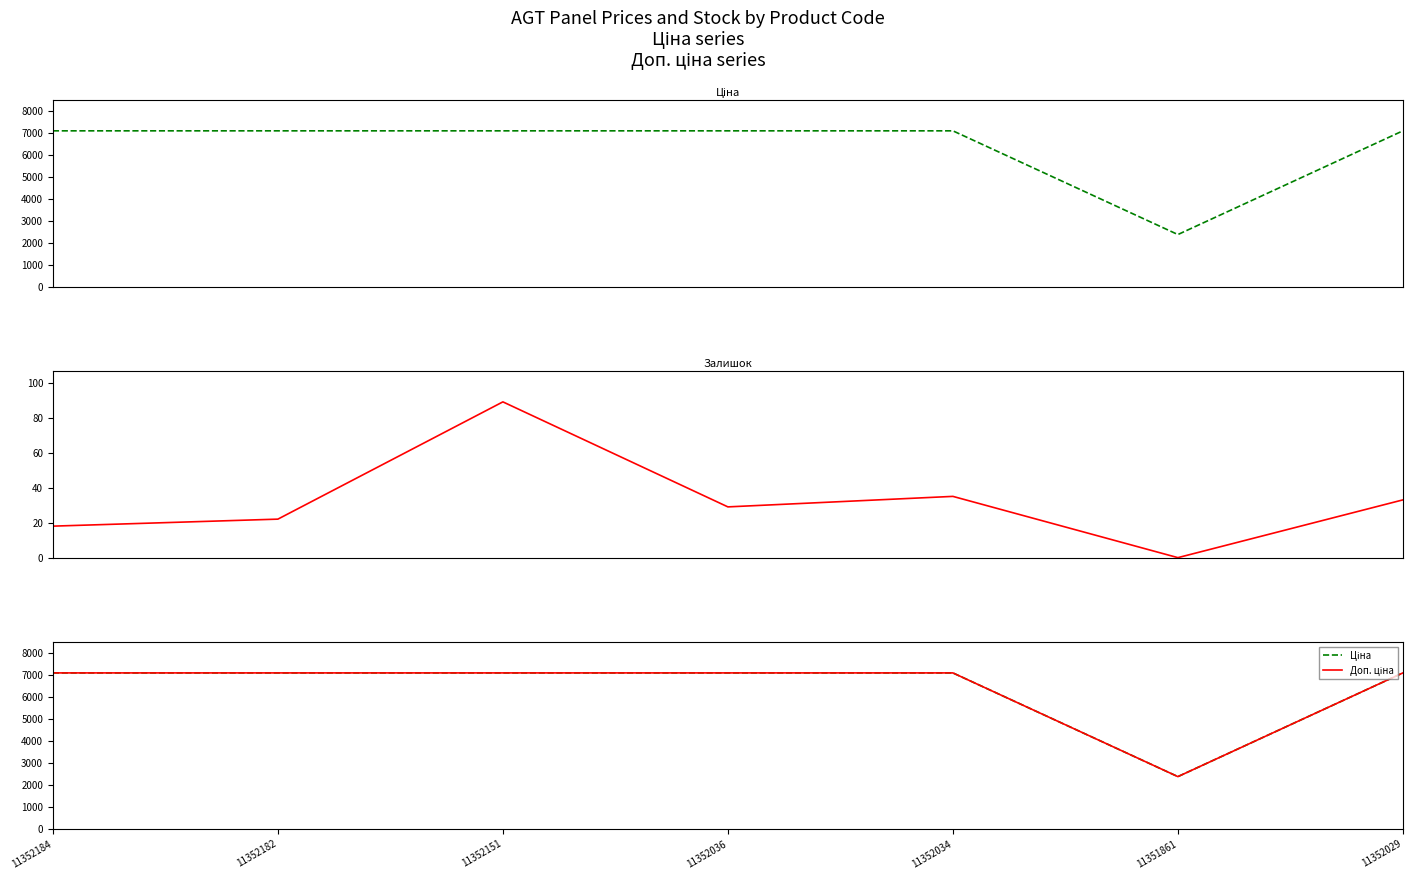

Reading right to left, extract all data points from this chart.

Ціна: 11352029=7098.8	11351861=2372.4	11352034=7098.8	11352036=7098.8	11352151=7098.8	11352182=7098.8	11352184=7098.8
Залишок: 11352029=33.0	11351861=0.0	11352034=35.0	11352036=29.0	11352151=89.0	11352182=22.0	11352184=18.0
Доп. ціна: 11352029=7098.8	11351861=2372.0	11352034=7098.8	11352036=7098.8	11352151=7098.8	11352182=7098.8	11352184=7098.8